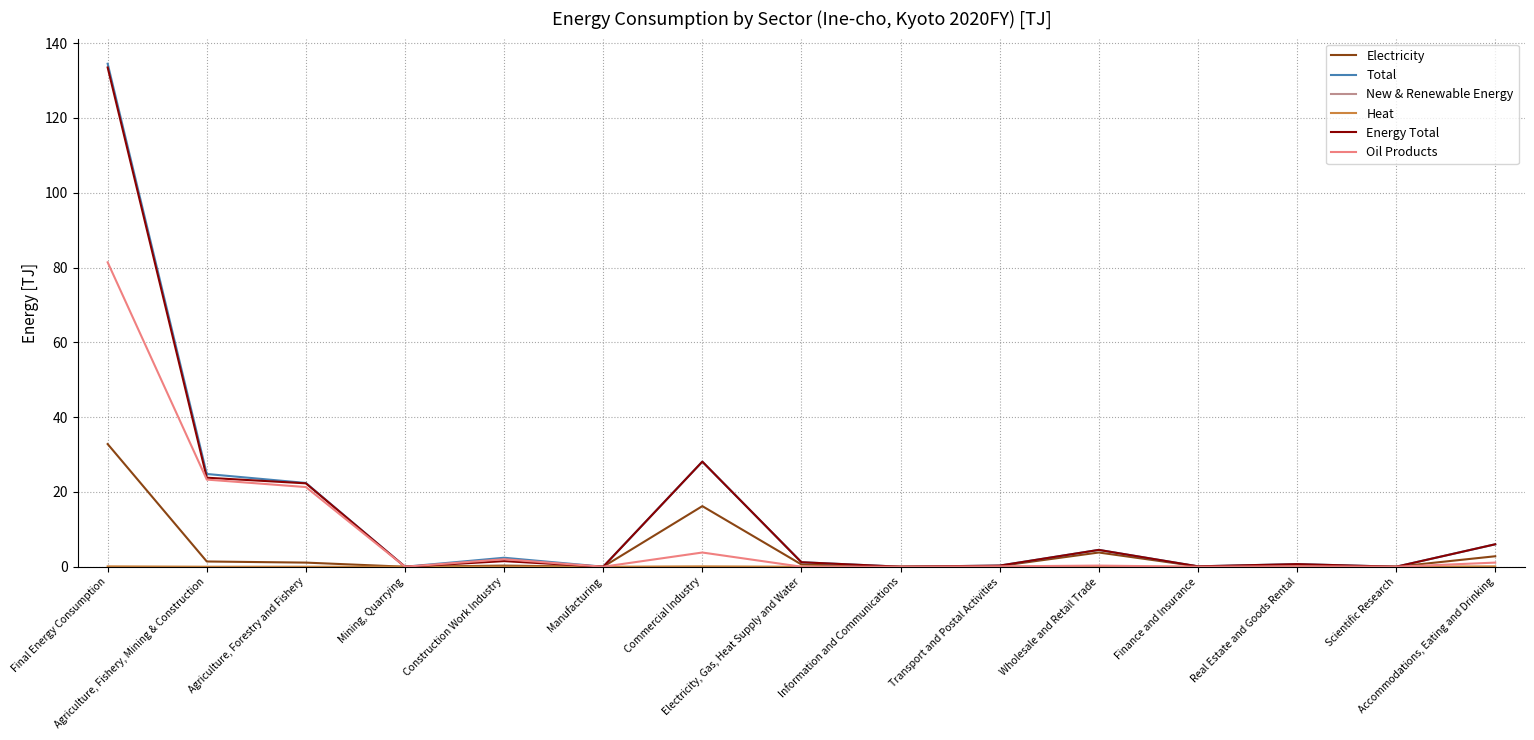

What is the maximum value shown in the chart?

134.5